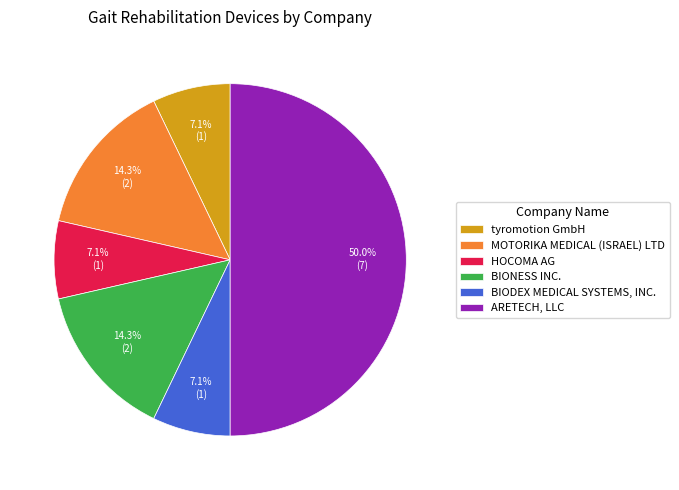

Which slice is the largest?

ARETECH, LLC